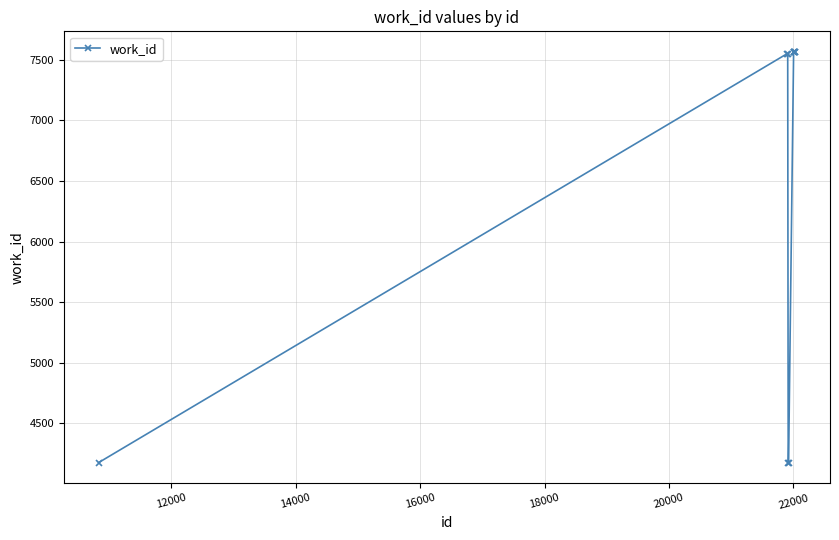

What is the difference between the maximum and minimum values?

3388